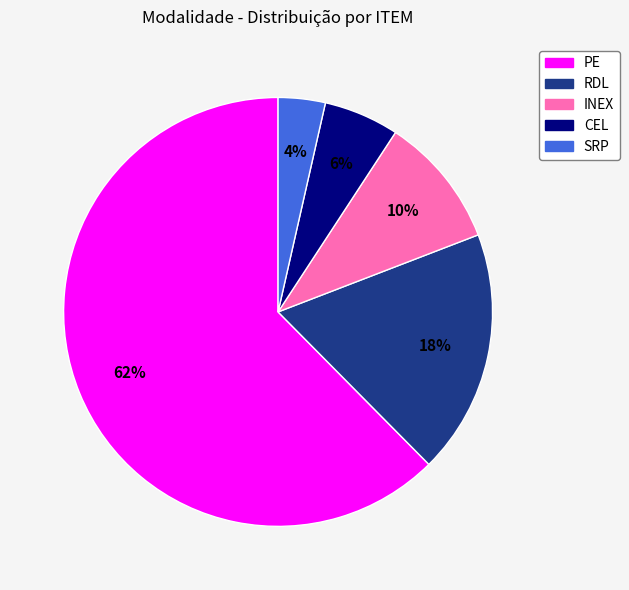

How many segments does this pie chart have?

5